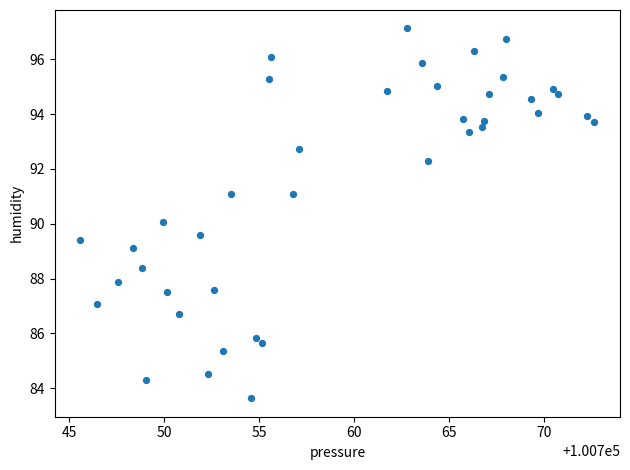

What is the range of Y values (max minus min)?

13.5